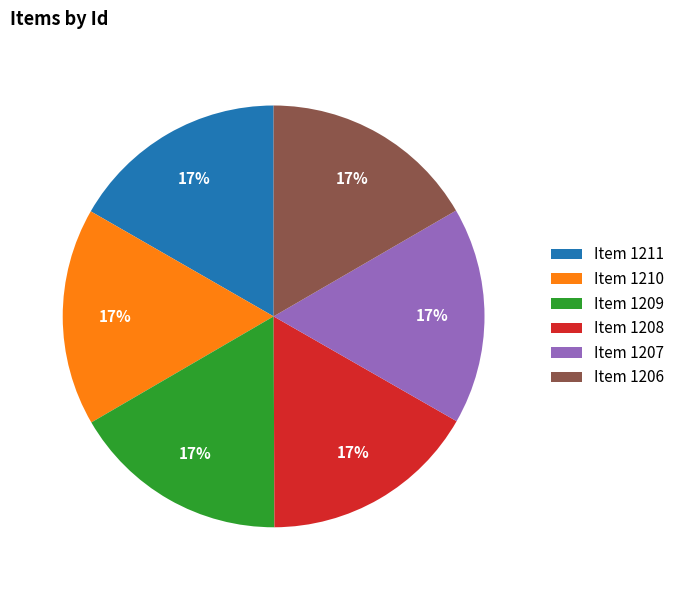

Combined, do Item 1210 and Item 1209 account for over 50%?

No